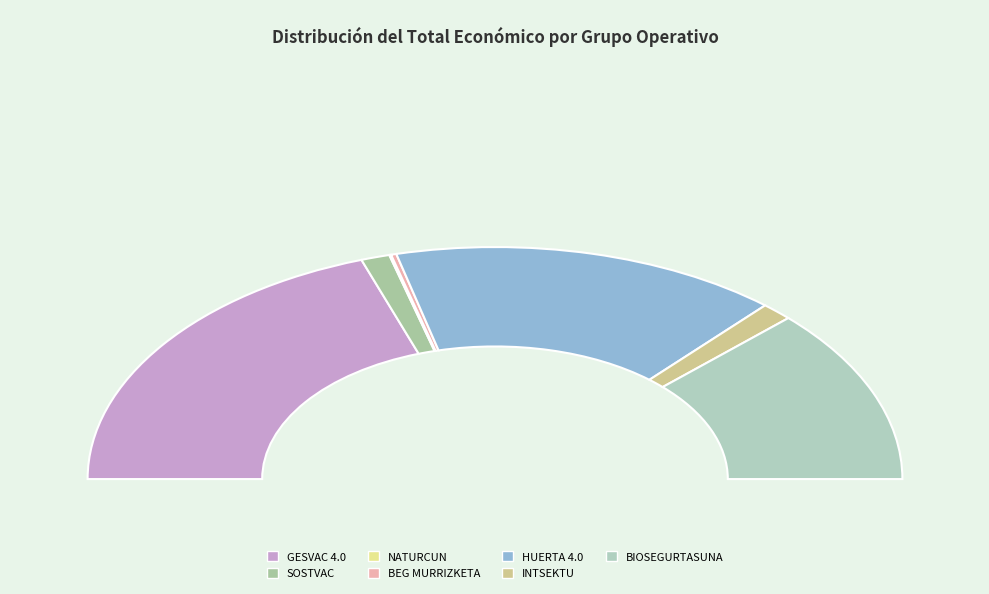

Which has a higher value, INTSEKTU or HUERTA 4.0?

HUERTA 4.0